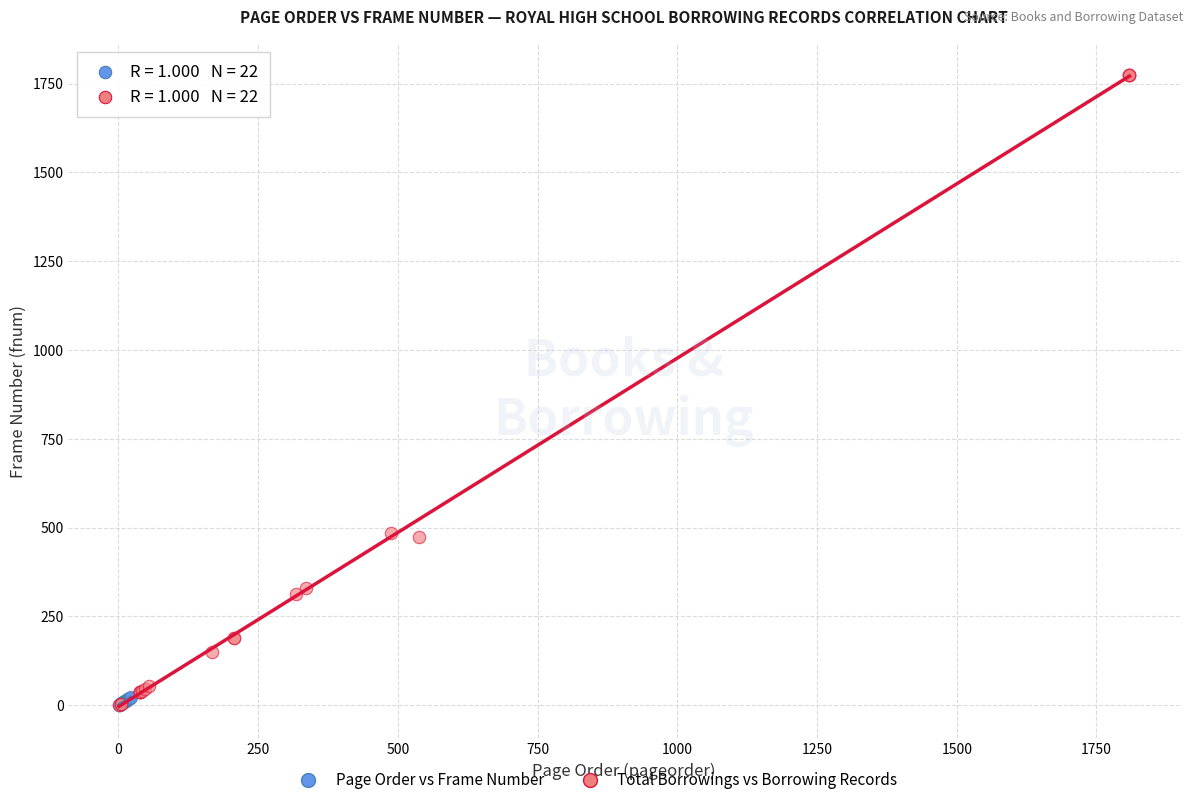

Which series reaches the maximum Y coordinate?

Total Borrowings vs Borrowing Records